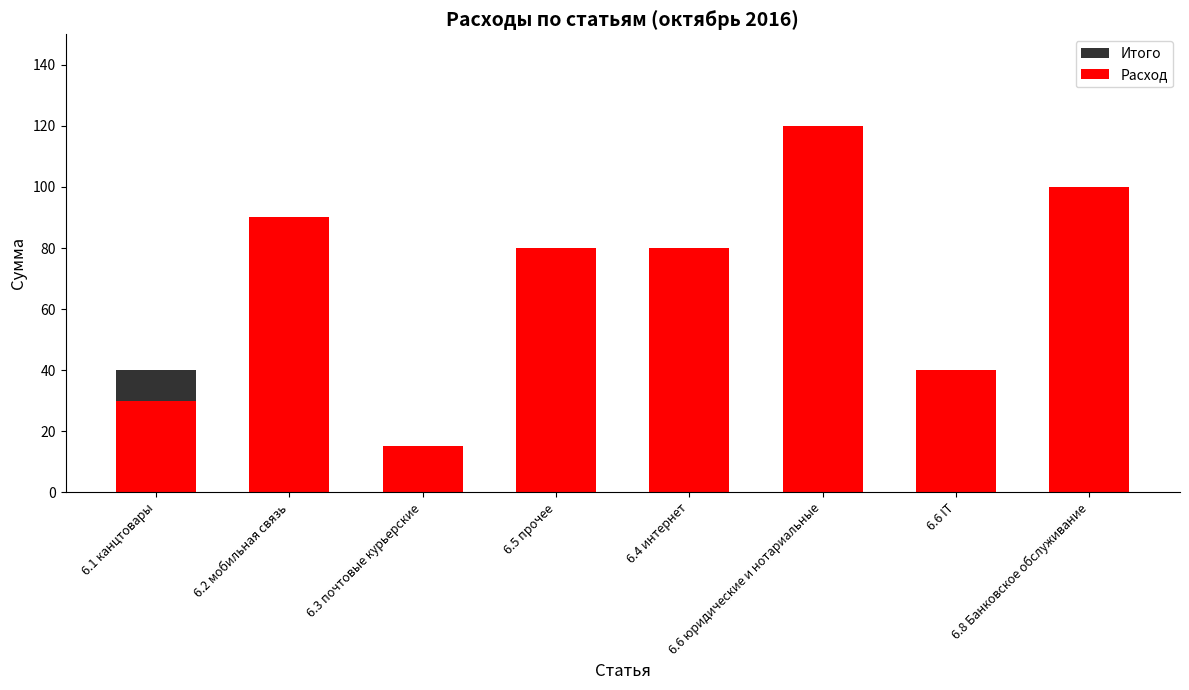

What is the label of the 7th bar from the right?

6.2 мобильная связь